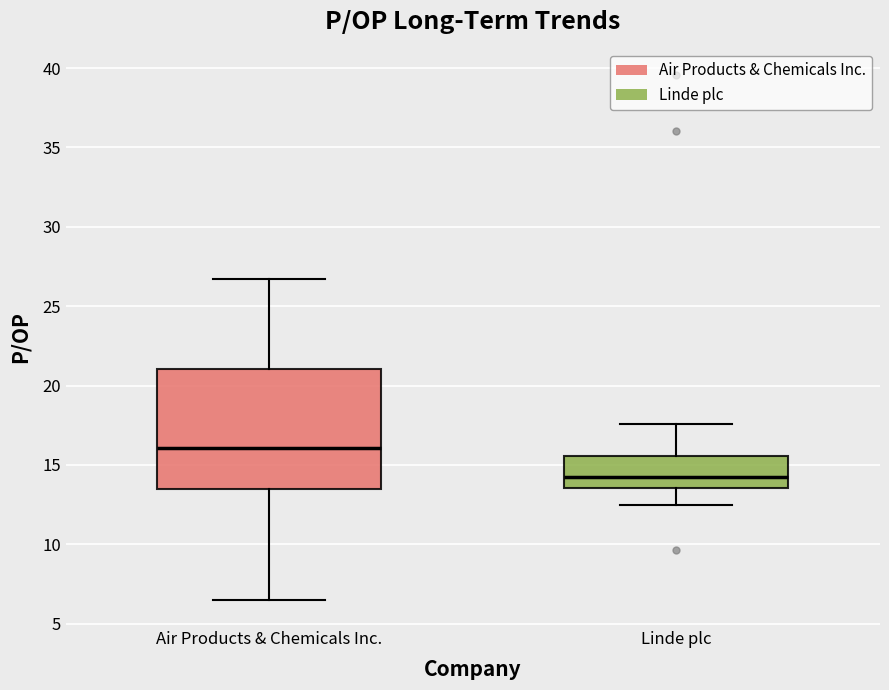

Reading left to right, read every box against the y-axis: the position of its median line, the range the box covers, and the ends of its whiskers. The values are not printed on the chart, so give them approximately, as read against the axis.

Air Products & Chemicals Inc.: median 16.0, box 13.5 to 21.0, whiskers 6.5 to 26.5
Linde plc: median 14.0, box 13.5 to 15.5, whiskers 12.5 to 17.5